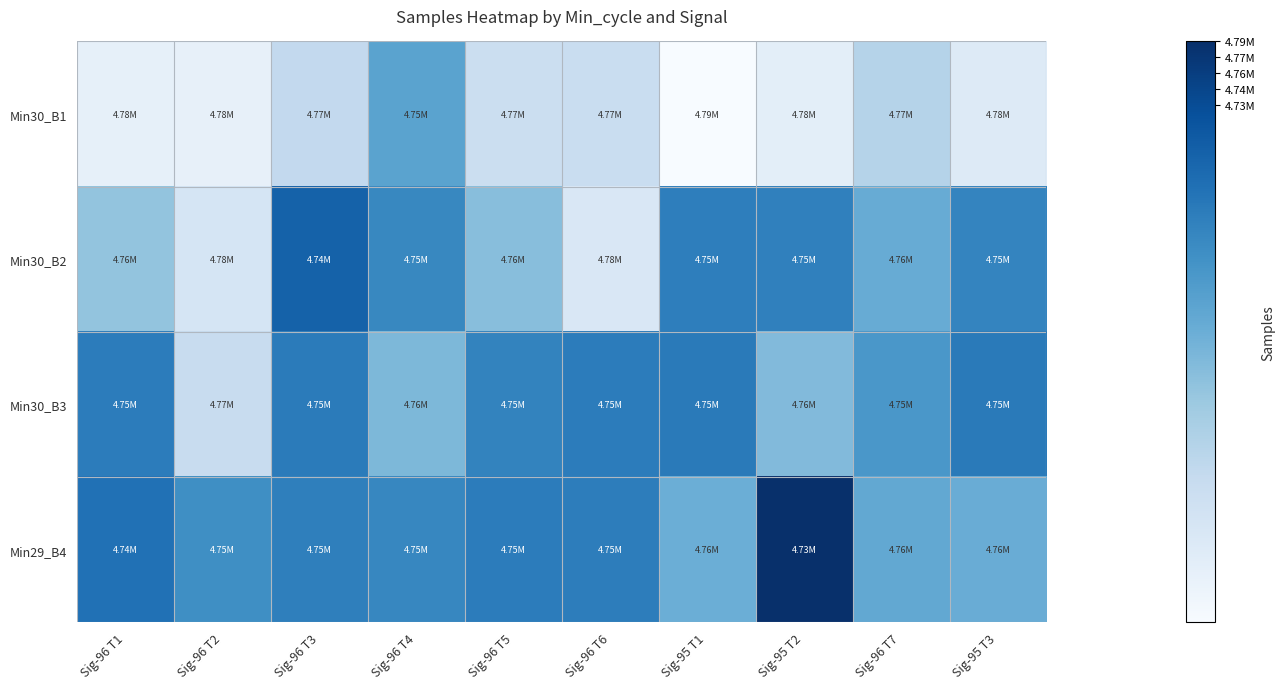

Reading right to left, what are all the values shown in this chart?

Min30_B1: Sig-95 T3=0.1	Sig-96 T7=0.3	Sig-95 T2=0.1	Sig-95 T1=0.0	Sig-96 T6=0.2	Sig-96 T5=0.2	Sig-96 T4=0.5	Sig-96 T3=0.3	Sig-96 T2=0.1	Sig-96 T1=0.1
Min30_B2: Sig-95 T3=0.7	Sig-96 T7=0.5	Sig-95 T2=0.7	Sig-95 T1=0.7	Sig-96 T6=0.2	Sig-96 T5=0.4	Sig-96 T4=0.7	Sig-96 T3=0.8	Sig-96 T2=0.2	Sig-96 T1=0.4
Min30_B3: Sig-95 T3=0.7	Sig-96 T7=0.6	Sig-95 T2=0.4	Sig-95 T1=0.7	Sig-96 T6=0.7	Sig-96 T5=0.7	Sig-96 T4=0.5	Sig-96 T3=0.7	Sig-96 T2=0.2	Sig-96 T1=0.7
Min29_B4: Sig-95 T3=0.5	Sig-96 T7=0.5	Sig-95 T2=1.0	Sig-95 T1=0.5	Sig-96 T6=0.7	Sig-96 T5=0.7	Sig-96 T4=0.7	Sig-96 T3=0.7	Sig-96 T2=0.6	Sig-96 T1=0.7